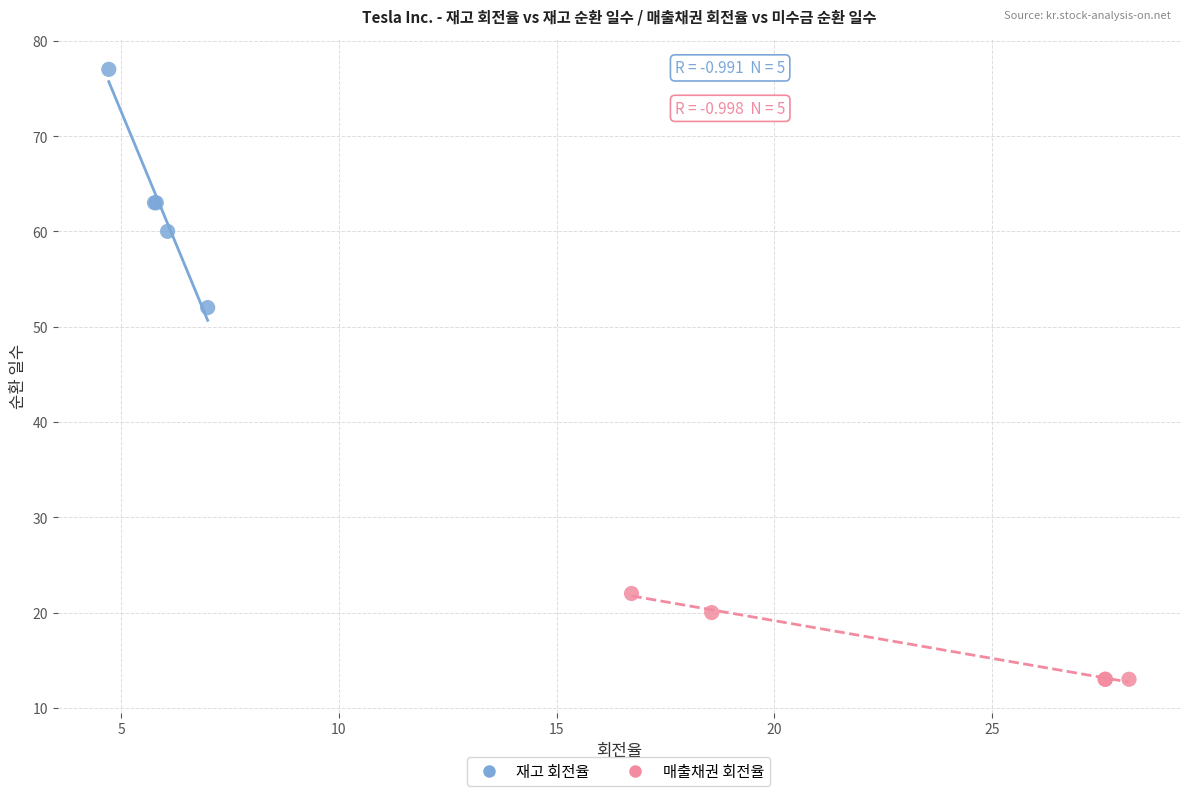

Which series reaches the minimum Y coordinate?

매출채권 회전율